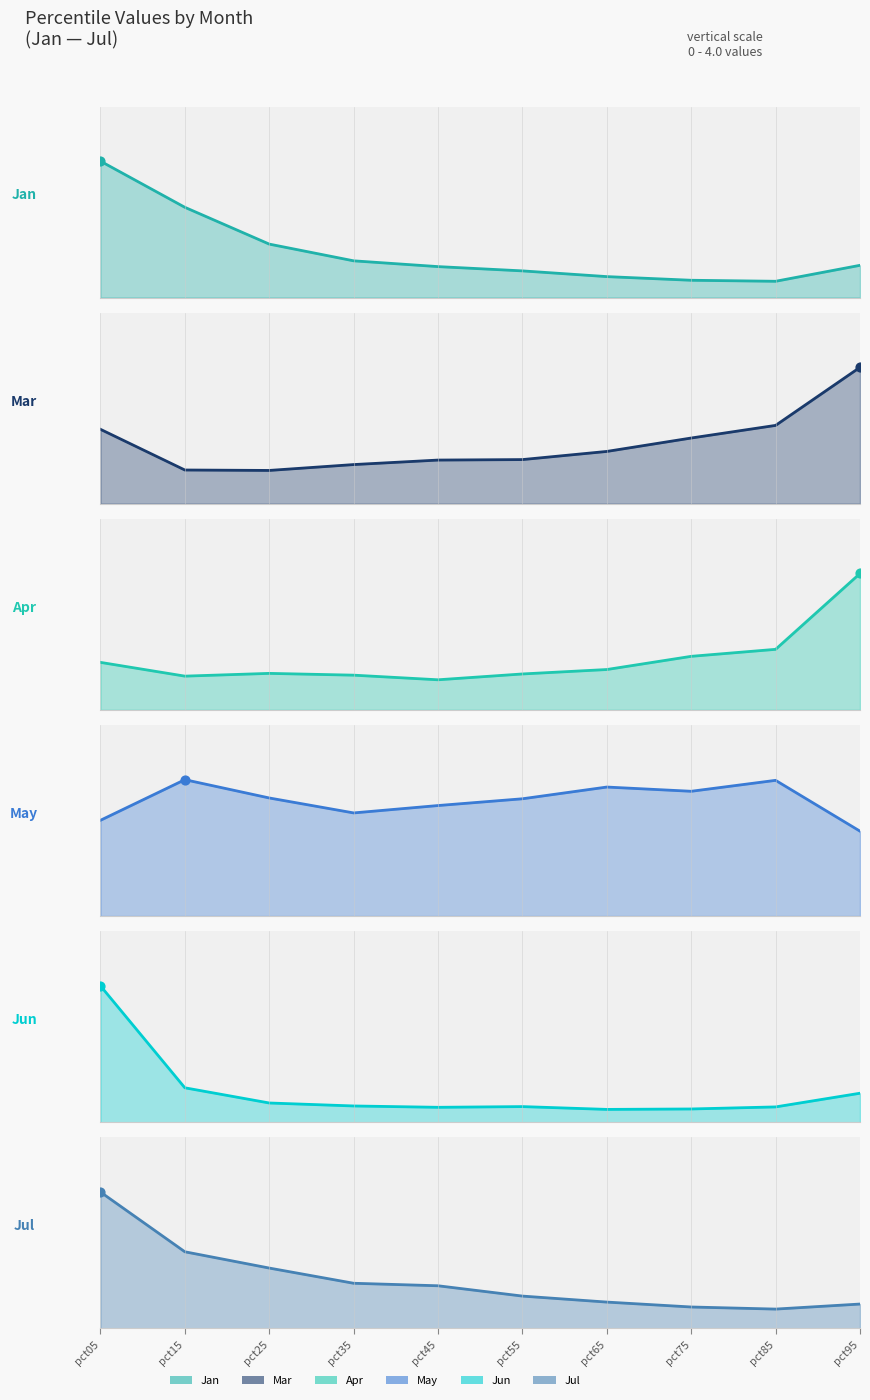

What is the ratio of the value at pct45 to the value at pct05?

0.2